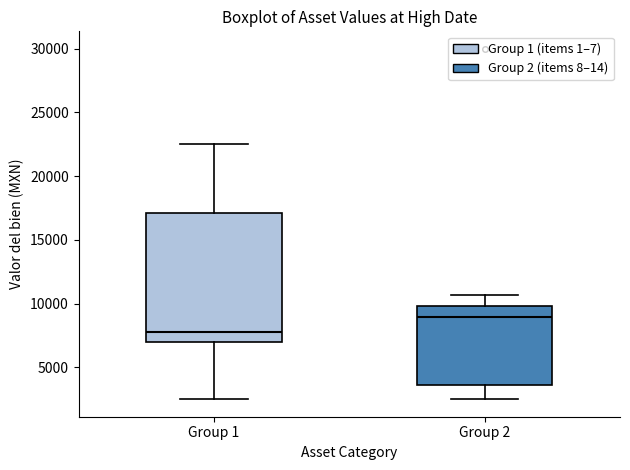

Which box is the tallest, from its lower edge to its upper edge?

Group 1